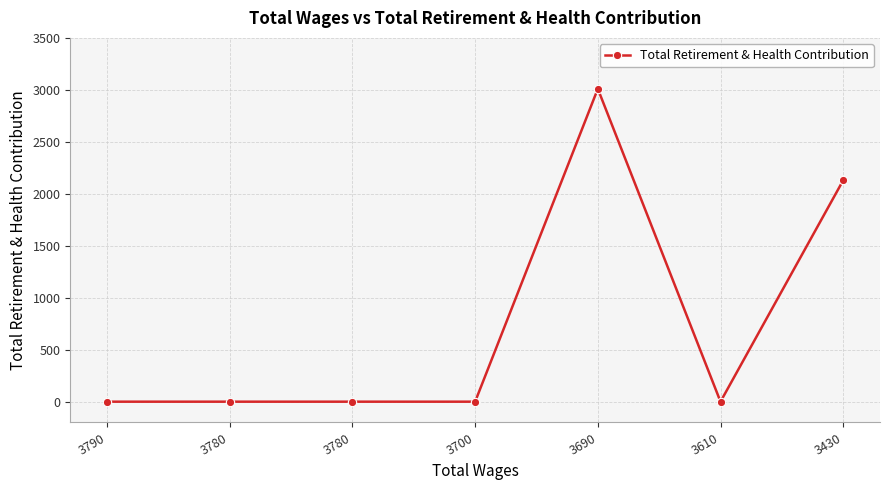

List the labels in order of value, largest first.

3690, 3430, 3790, 3780, 3780, 3700, 3610